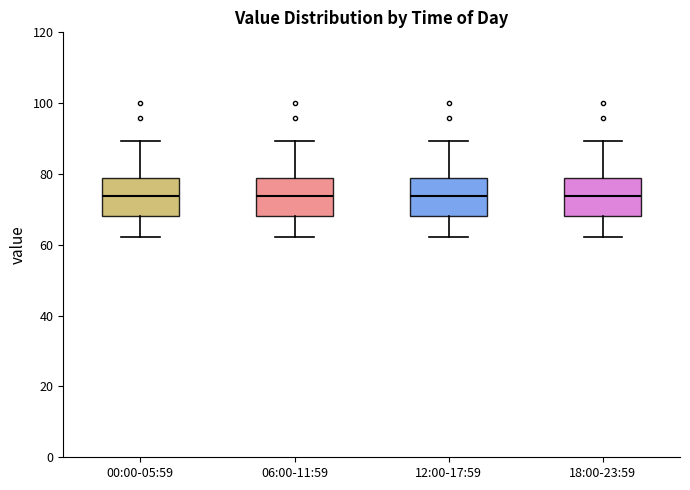

Reading left to right, transcribe this box plot: for each box, give where its median line is, the range the box spans, and where its two whiskers end, as read against the y-axis. The values are not printed on the chart, so give them approximately, as read against the axis.

00:00-05:59: median 74, box 68 to 78, whiskers 62 to 90
06:00-11:59: median 74, box 68 to 78, whiskers 62 to 90
12:00-17:59: median 74, box 68 to 78, whiskers 62 to 90
18:00-23:59: median 74, box 68 to 78, whiskers 62 to 90